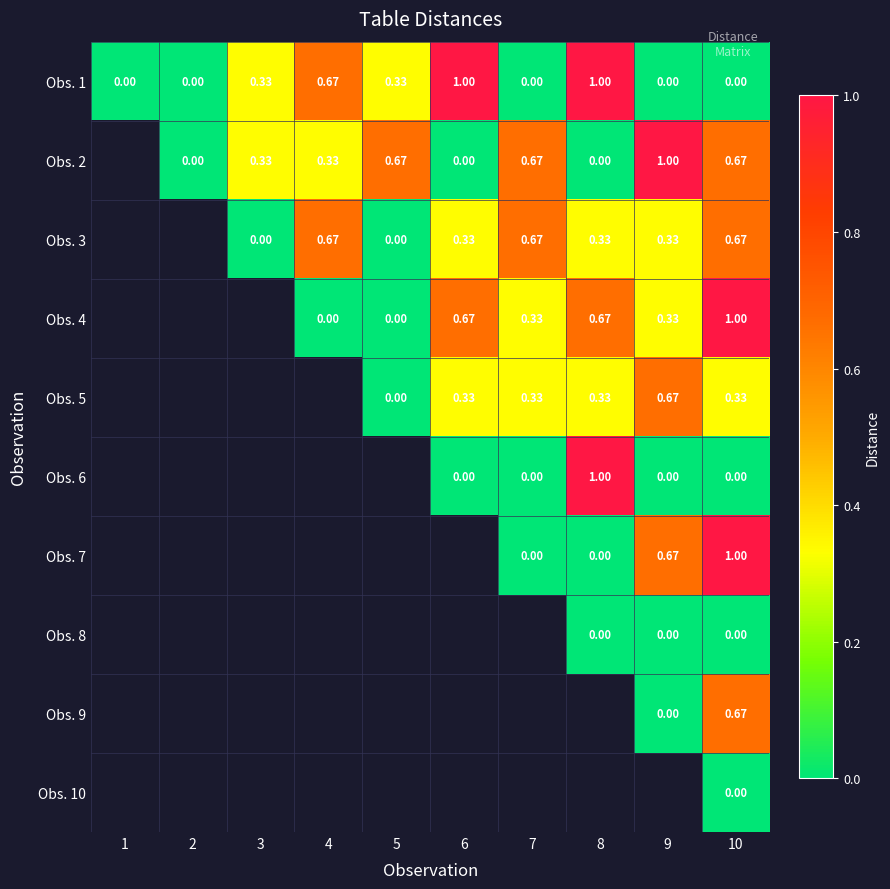

How many data points in Obs. 1 are above 0?

5